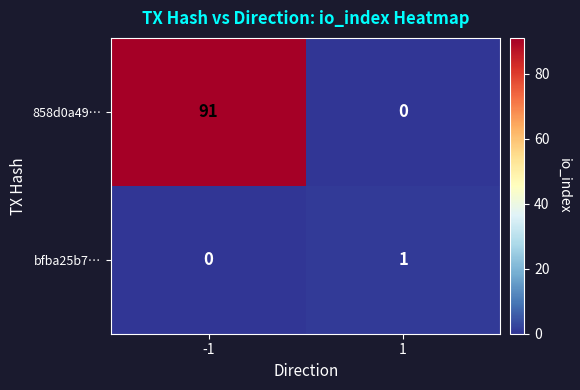

At which category is the sum across all series the highest?

-1